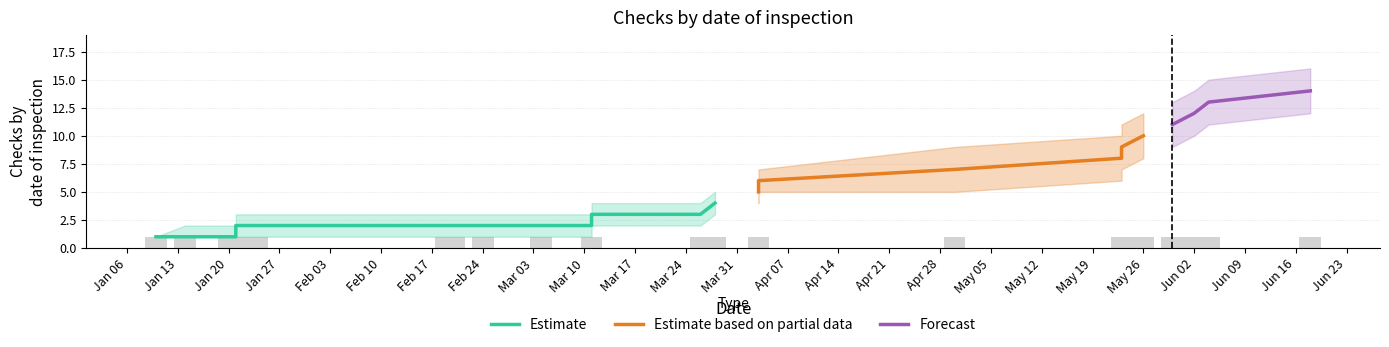

True or false: Forecast has more than 0 interior local peaks.

False